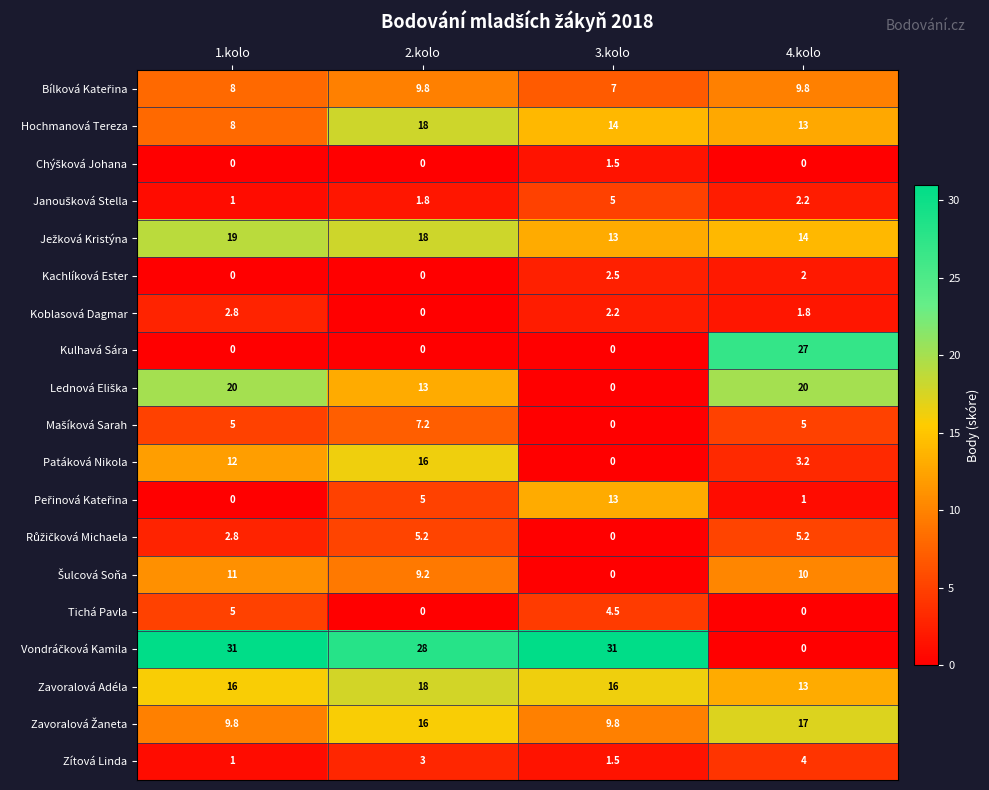

At which category is the sum across all series the highest?

2.kolo